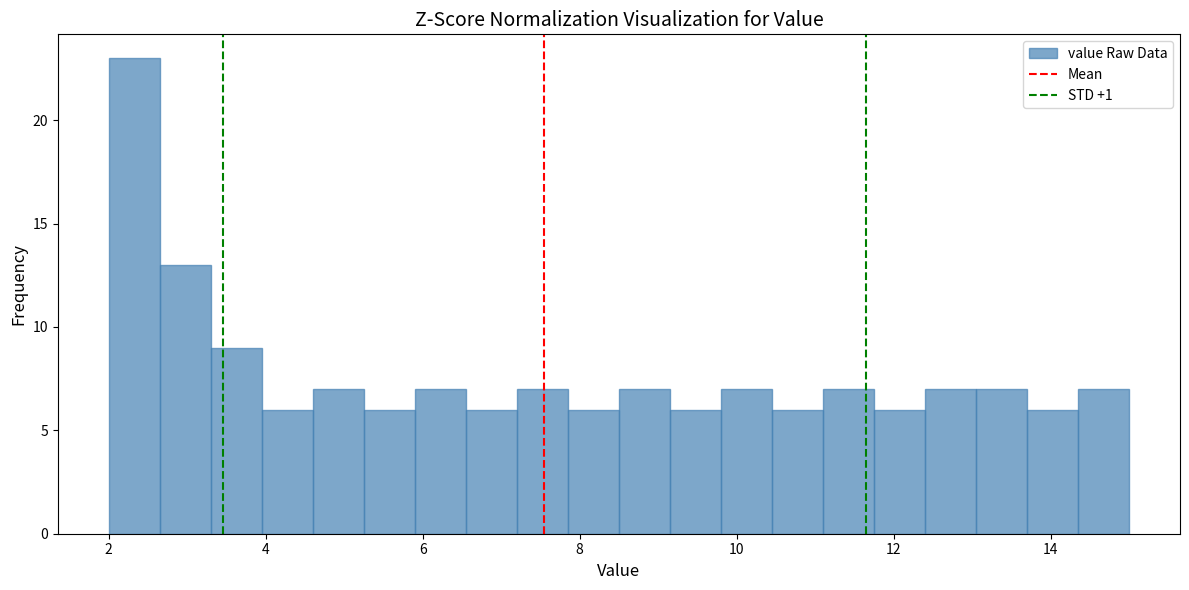

Around what value on the x-axis is the tallest bar? Give the approximate position of its centre, as read against the axis.

2.4